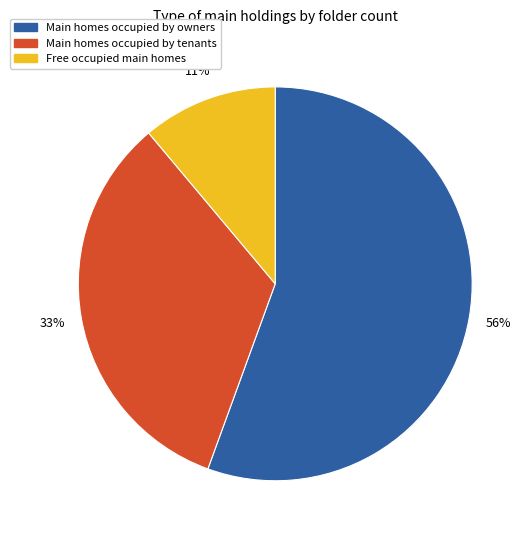

To the nearest percent, what is the average slice percentage?

33%